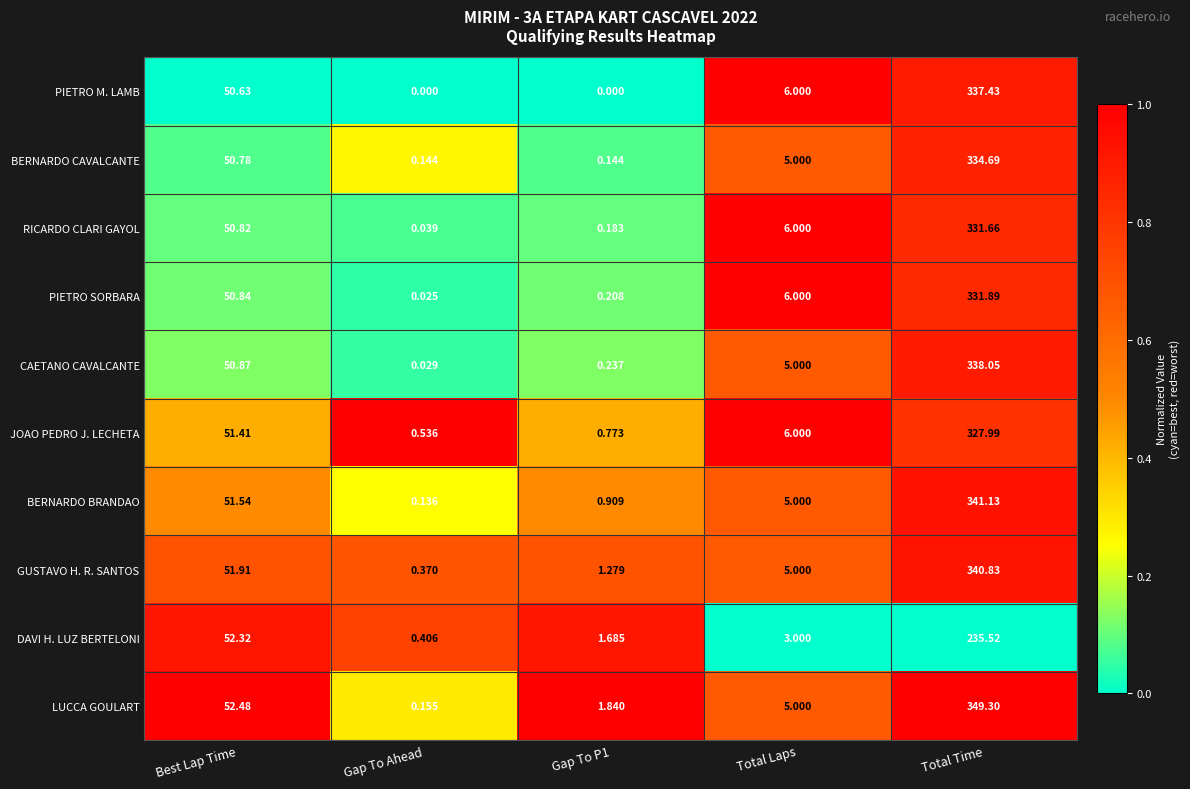

What is the greatest value displayed?

349.3